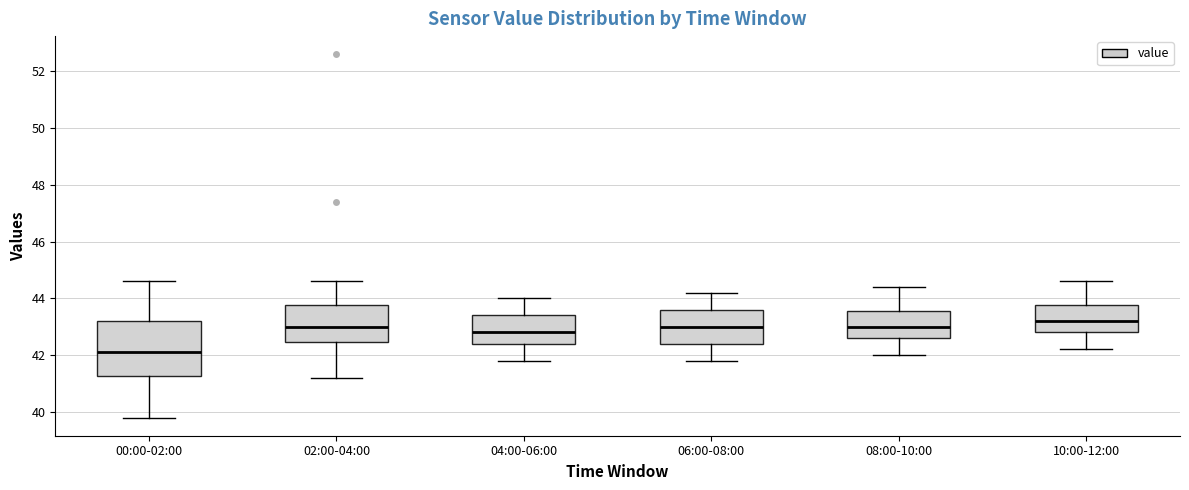

Where is the lower edge of the box for 02:00-04:00 on the y-axis? The values are not printed on the chart, so give them approximately, as read against the axis.

42.4